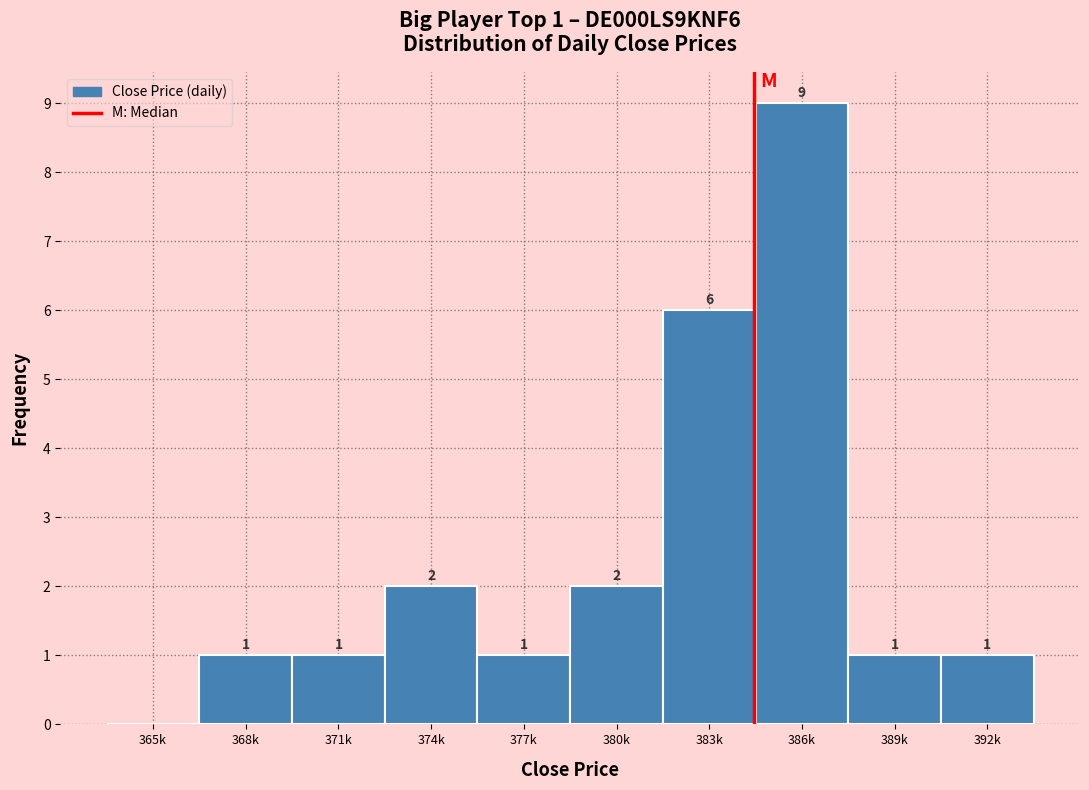

Reading left to right, what are all the values shown in this chart?

365k=0	368k=1	371k=1	374k=2	377k=1	380k=2	383k=6	386k=9	389k=1	392k=1